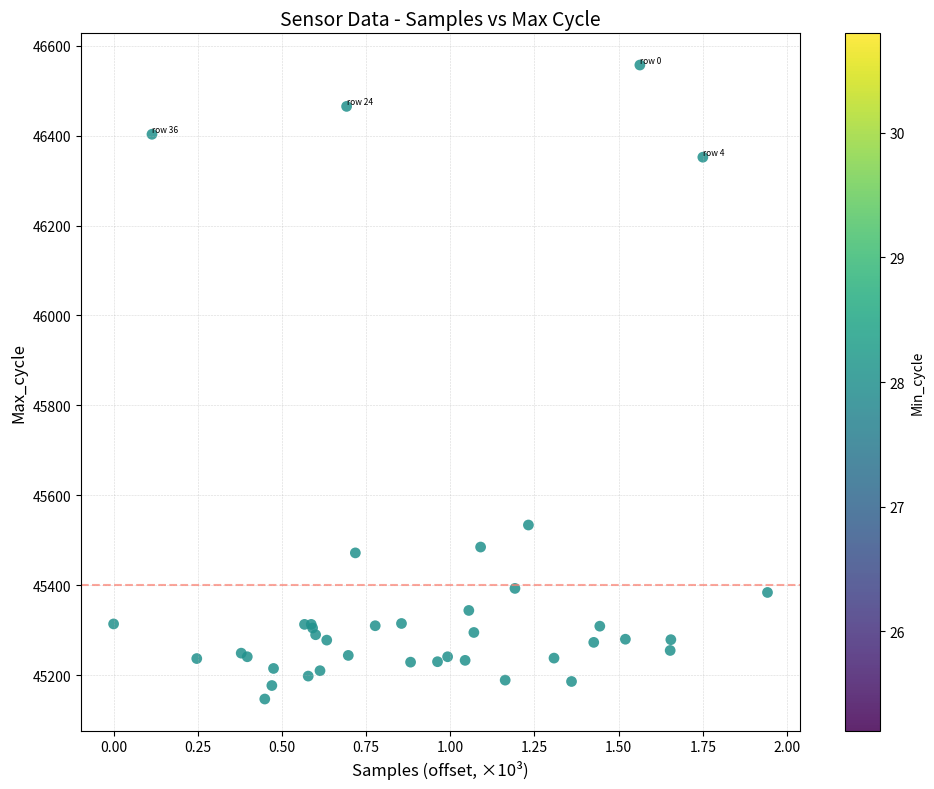

What Y value in the scatter plot is closest to 45852?

45534